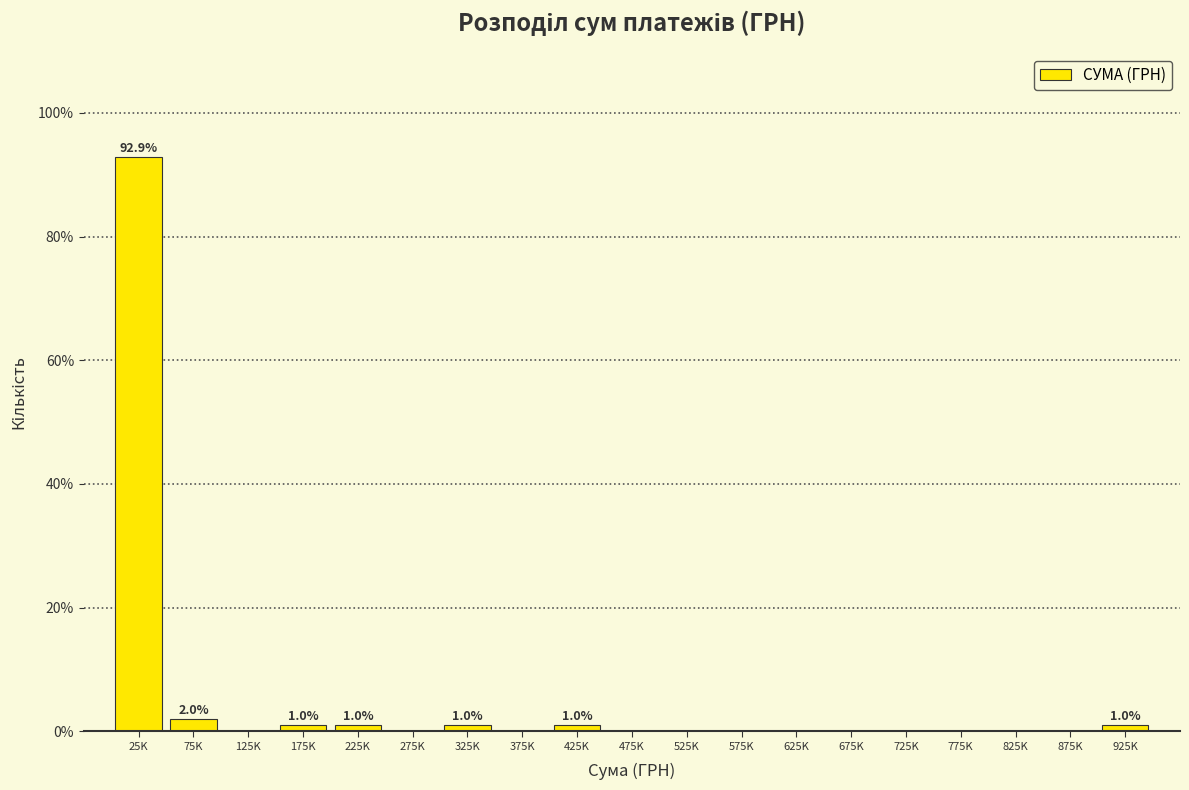

Reading left to right, transcribe all the data shown in this chart.

25K=92.9	75K=2.0	125K=0.0	175K=1.0	225K=1.0	275K=0.0	325K=1.0	375K=0.0	425K=1.0	475K=0.0	525K=0.0	575K=0.0	625K=0.0	675K=0.0	725K=0.0	775K=0.0	825K=0.0	875K=0.0	925K=1.0